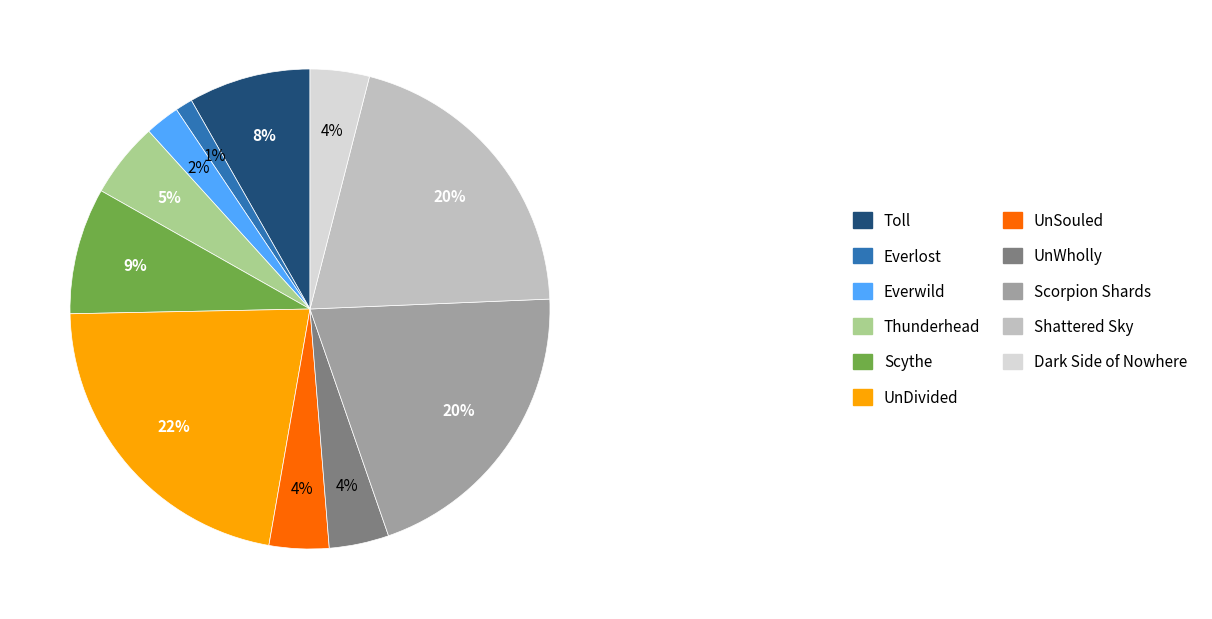

What percentage is the Shattered Sky slice, to the nearest percent?

20%